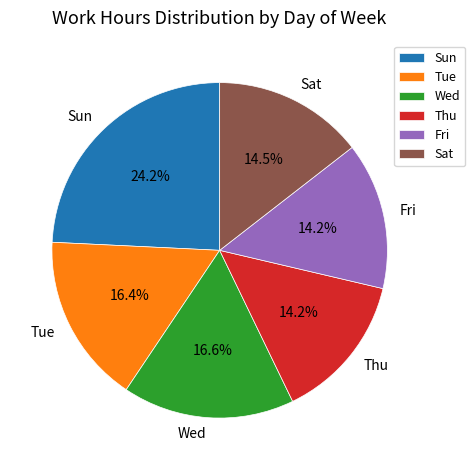

Which category has the biggest portion of the pie?

Sun